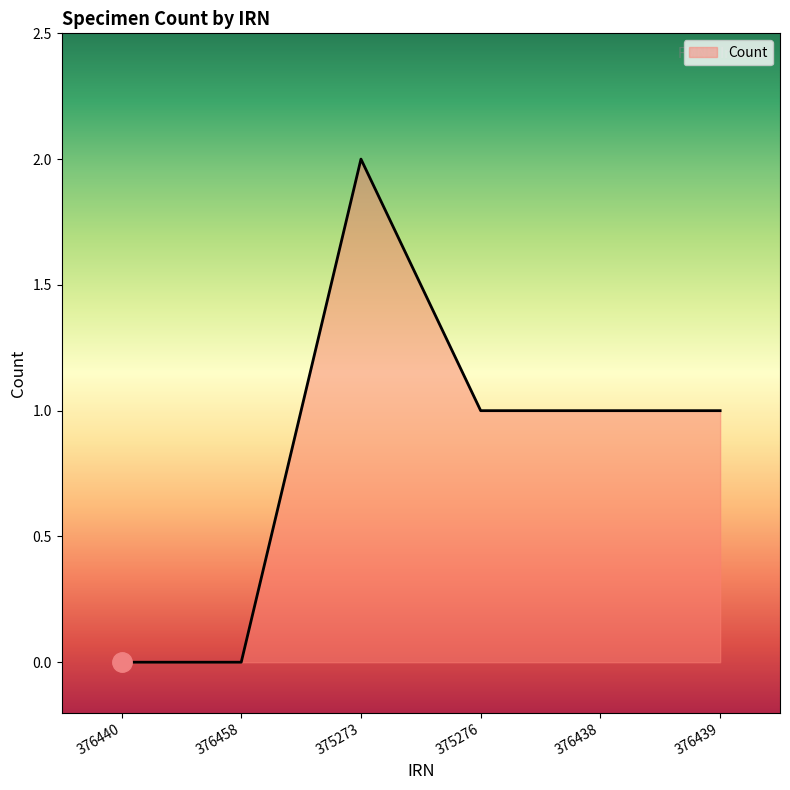

Read the value at 375273.

2